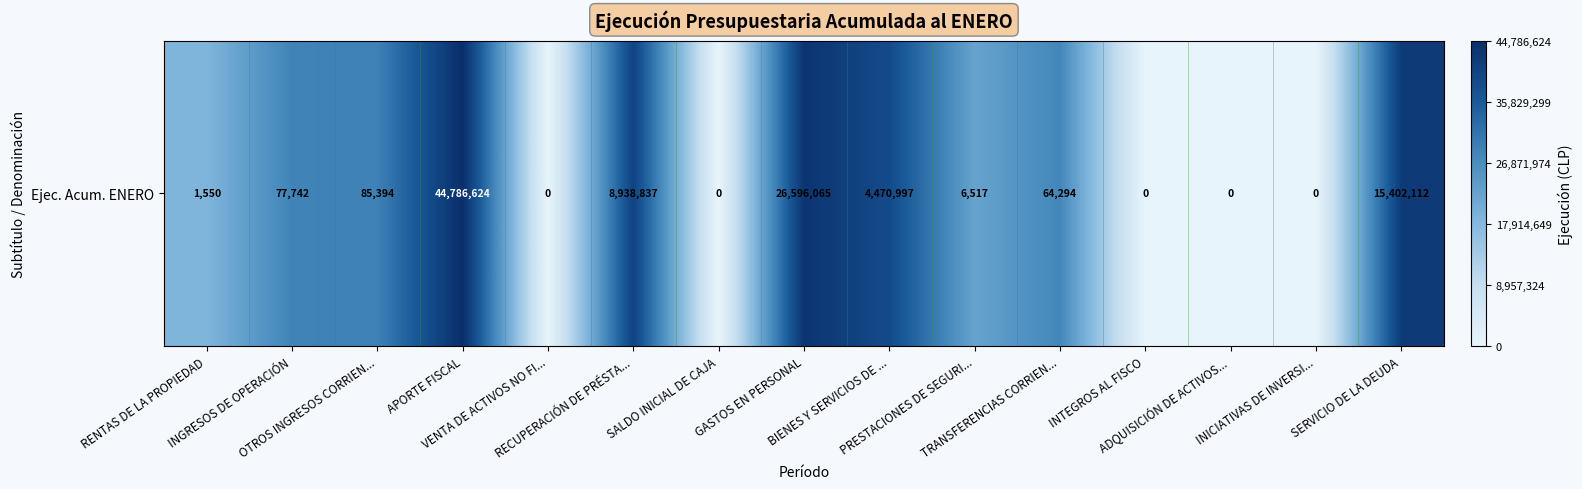

Which label corresponds to the largest value in the chart?

APORTE FISCAL